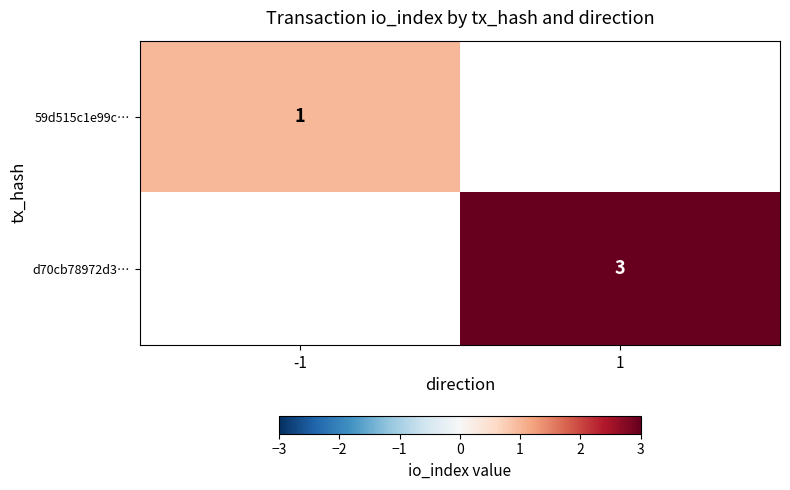

At how many categories does at least one series exceed 2?

1